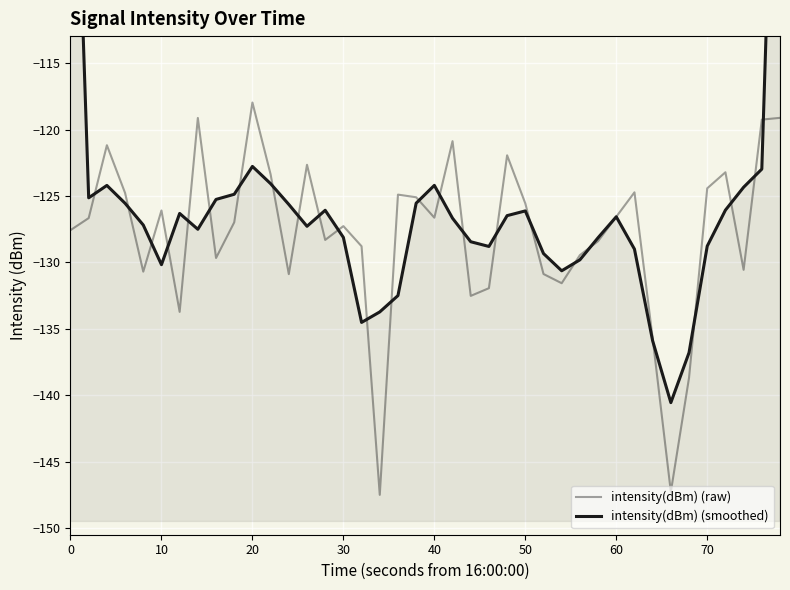

What is the average value of the intensity(dBm) (smoothed) series?

-125.8